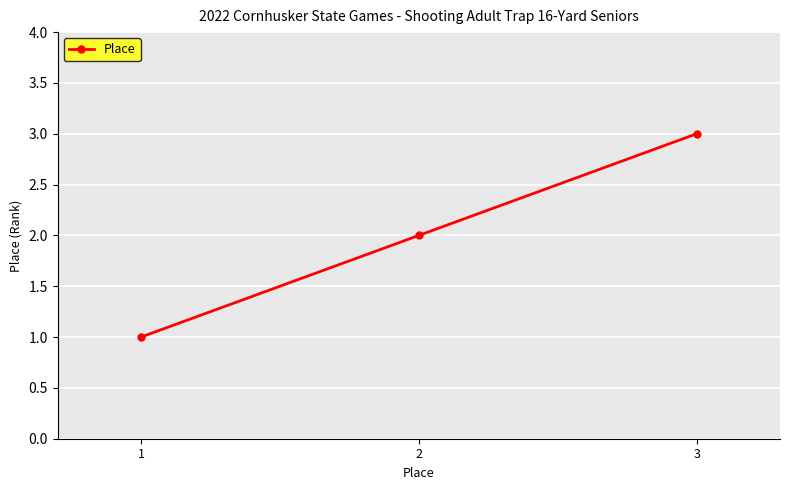

What is the sum of the values at 3 and 2?

5